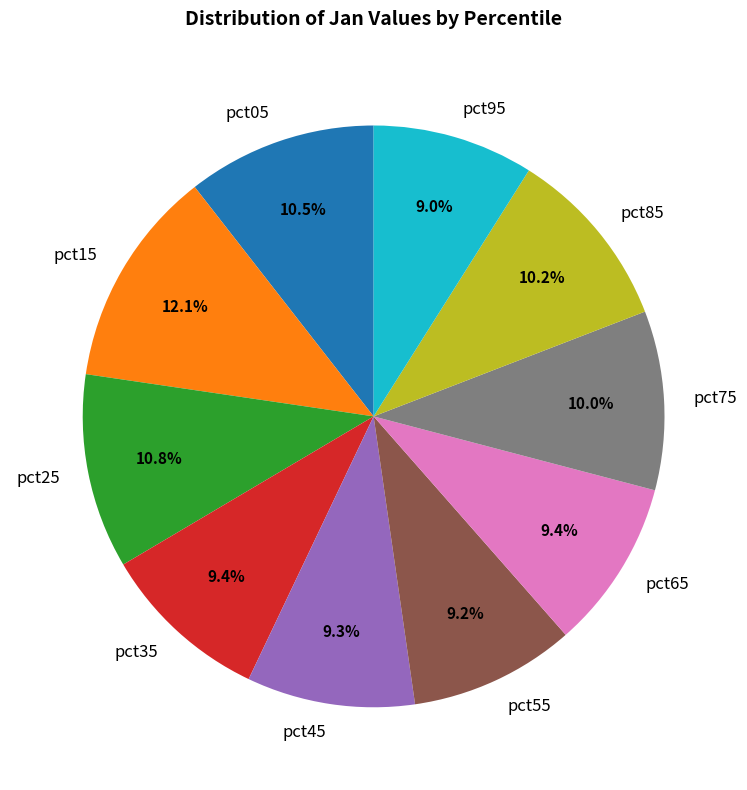

What percentage is the pct25 slice, to the nearest percent?

11%